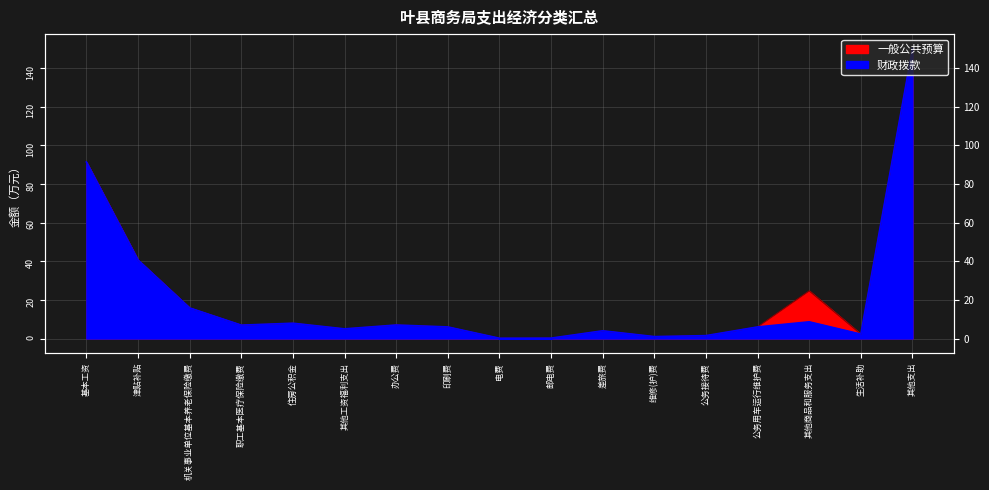

What position from the left is 机关事业单位基本养老保险缴费?

3